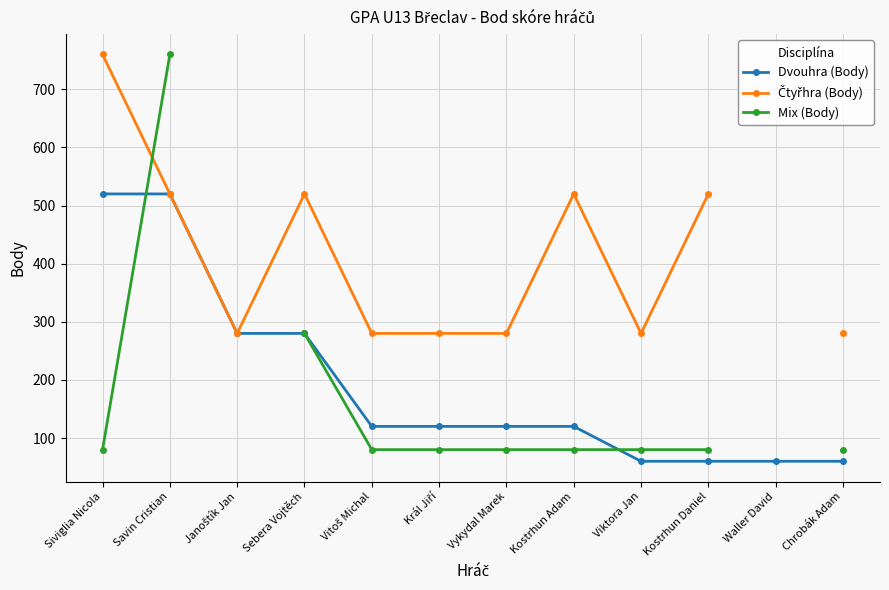

What are all the series names shown in the legend?

Dvouhra (Body), Čtyřhra (Body), Mix (Body)